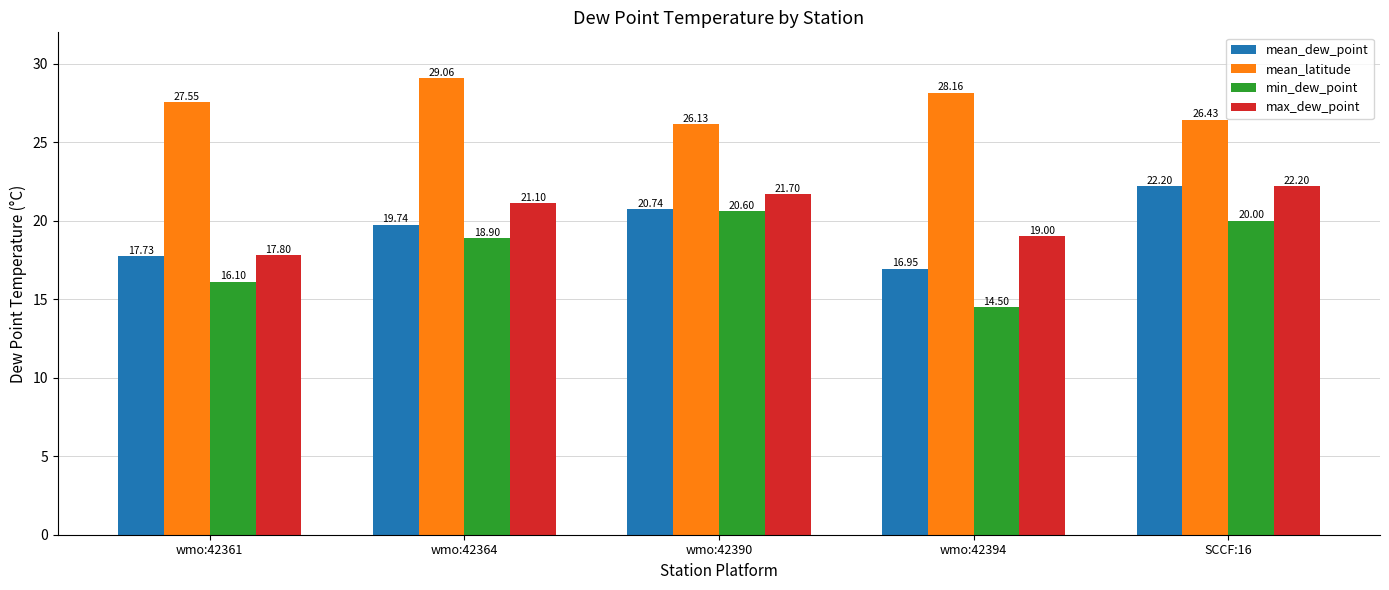

Is the value of mean_latitude at wmo:42390 greater than the value of mean_dew_point at wmo:42361?

Yes